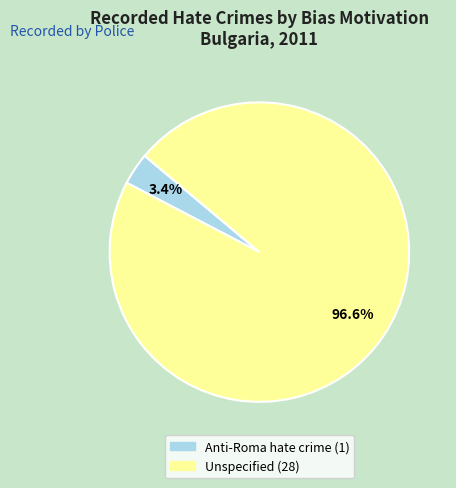

Rank the categories by value from lowest to highest.

Anti-Roma hate crime, Unspecified